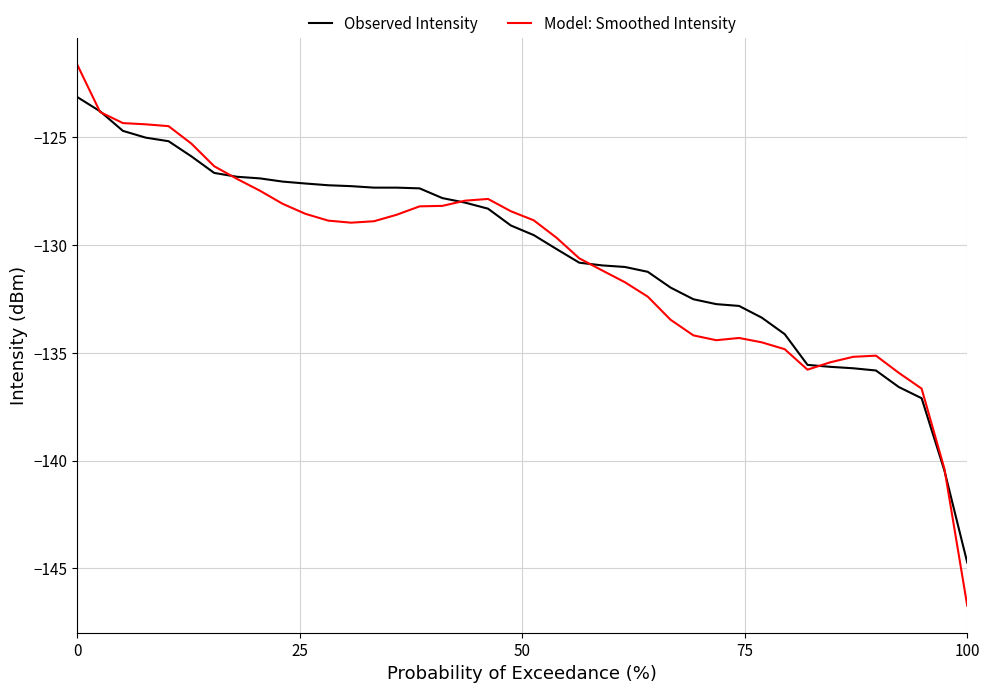

How many lines are shown in the chart?

2